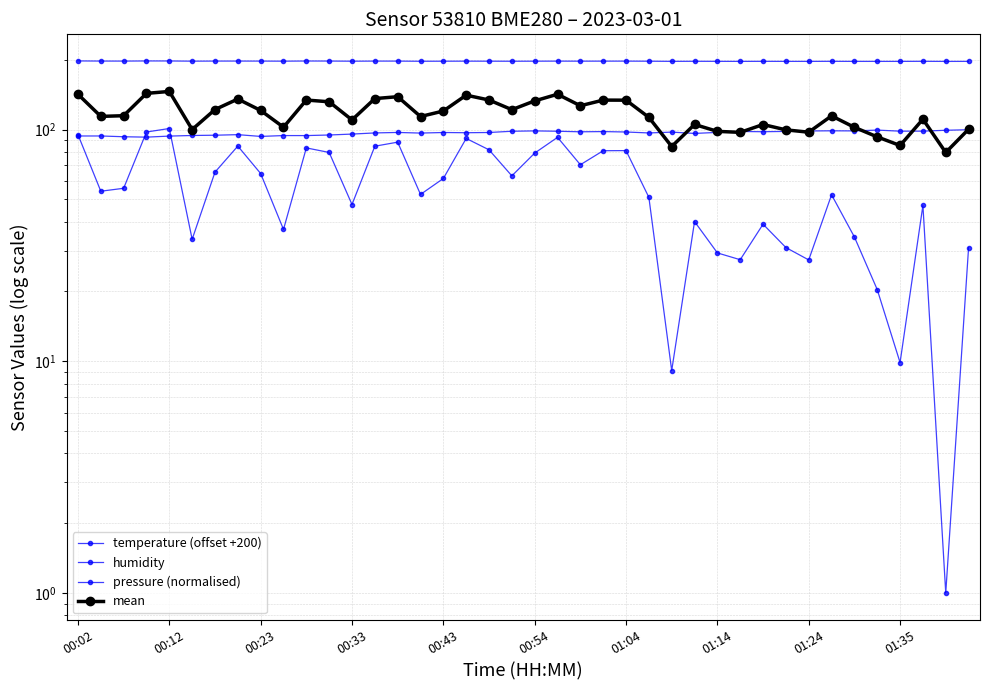

Which label corresponds to the largest value in the chart?

00:02